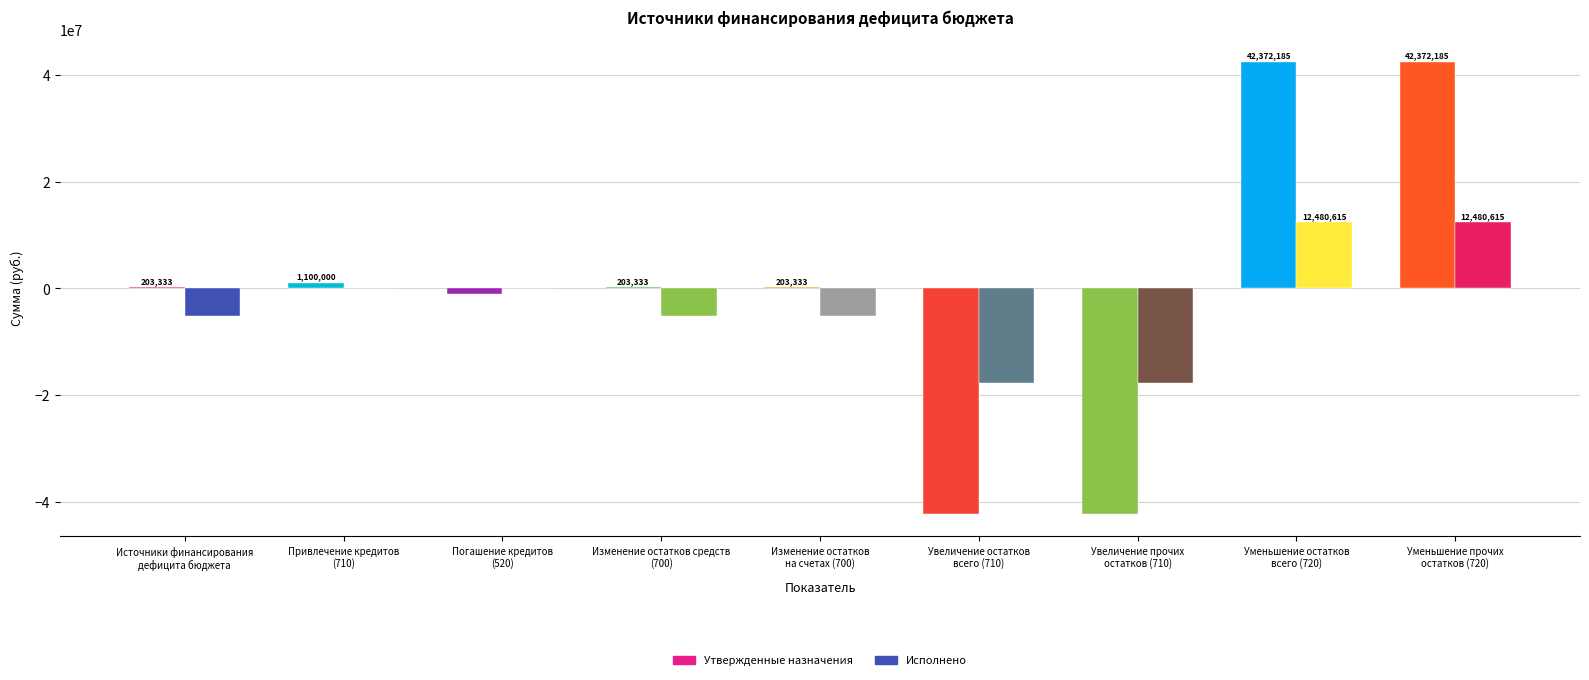

Reading left to right, list all the values displayed in this chart.

Утвержденные назначения: Источники финансирования
дефицита бюджета=203332.9	Привлечение кредитов
(710)=1100000.0	Погашение кредитов
(520)=-1100000.0	Изменение остатков средств
(700)=203332.9	Изменение остатков
на счетах (700)=203332.9	Увеличение остатков
всего (710)=-42168852.2	Увеличение прочих
остатков (710)=-42168852.2	Уменьшение остатков
всего (720)=42372185.1	Уменьшение прочих
остатков (720)=42372185.1
Исполнено: Источники финансирования
дефицита бюджета=-5159865.1	Привлечение кредитов
(710)=0.0	Погашение кредитов
(520)=0.0	Изменение остатков средств
(700)=-5159865.1	Изменение остатков
на счетах (700)=-5159865.1	Увеличение остатков
всего (710)=-17640480.5	Увеличение прочих
остатков (710)=-17640480.5	Уменьшение остатков
всего (720)=12480615.4	Уменьшение прочих
остатков (720)=12480615.4